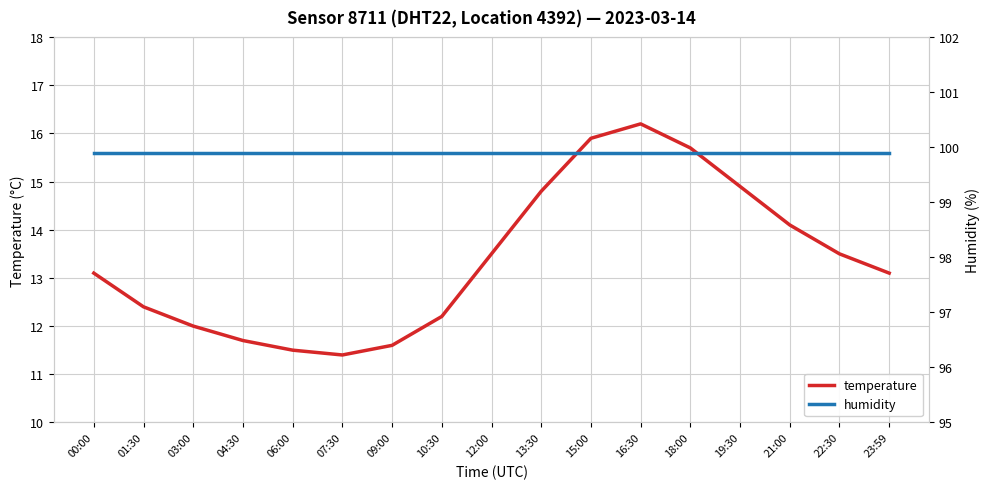

What is the label of the 4th point from the right?

19:30